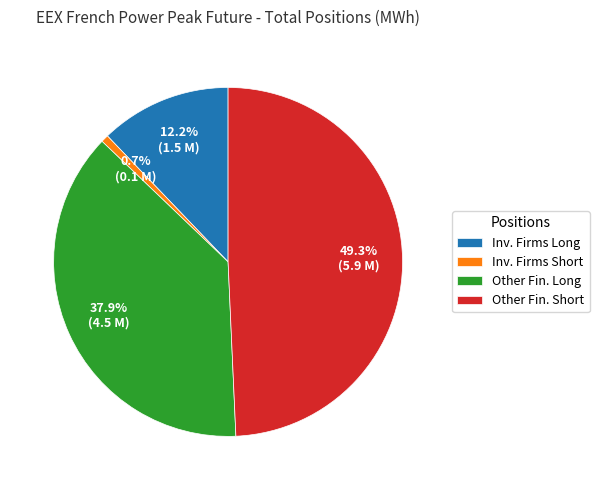

Which has a higher value, Other Fin. Short or Other Fin. Long?

Other Fin. Short